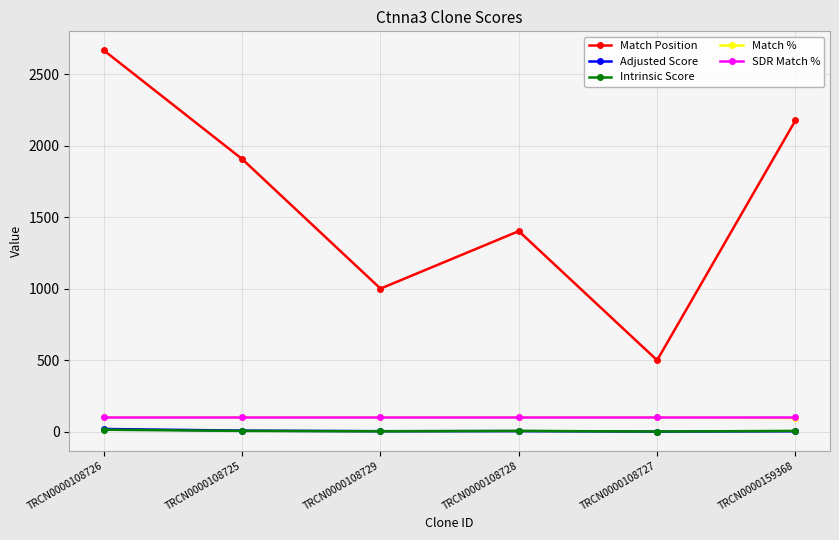

What is the total value across all series at TRCN0000108726?

2897.7